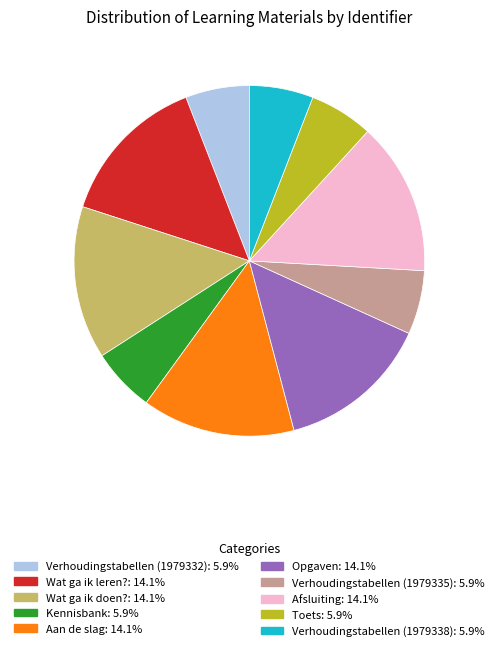

Is Toets the majority of the pie?

No